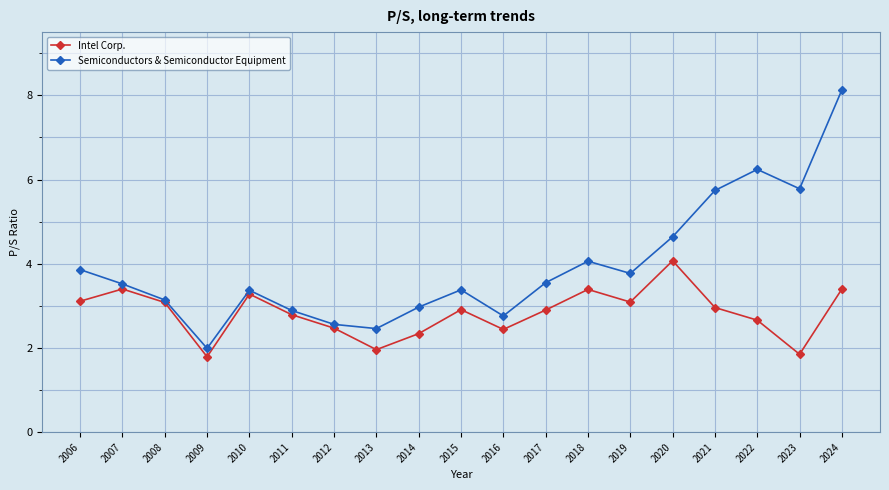

At which label is Semiconductors & Semiconductor Equipment closest to 5?

2020